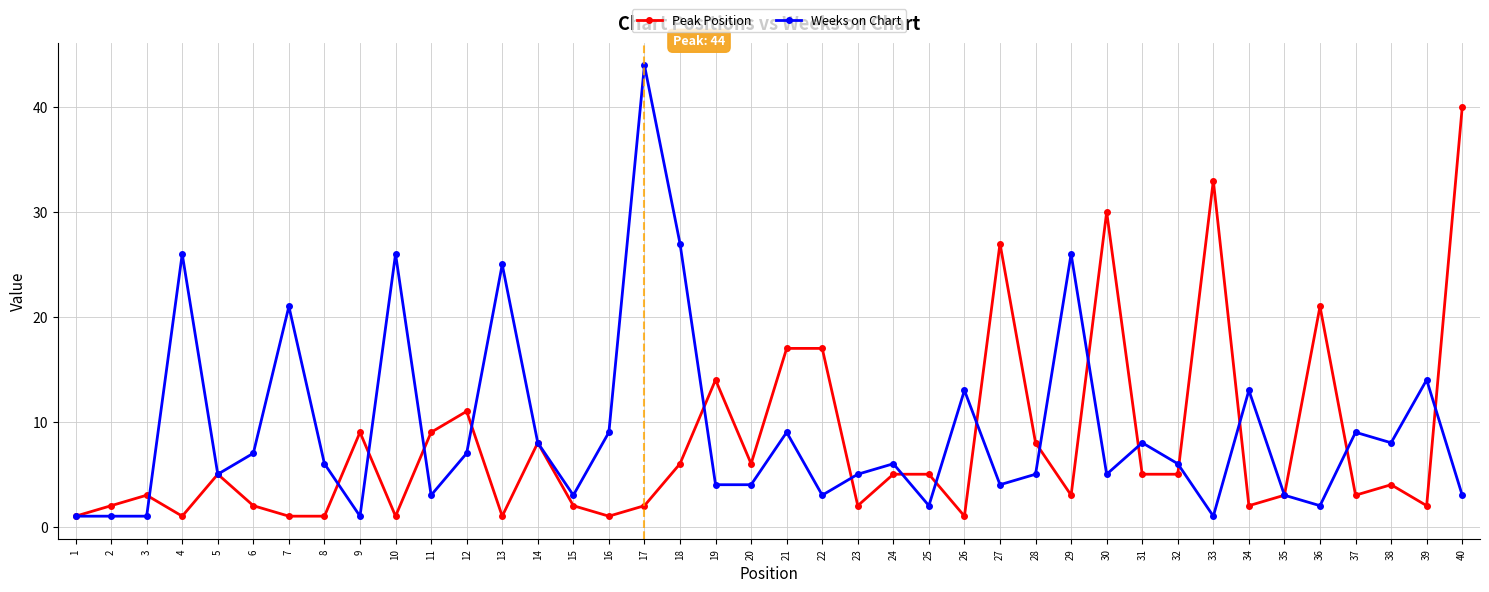

At which category does Peak Position reach its first local valley?

4